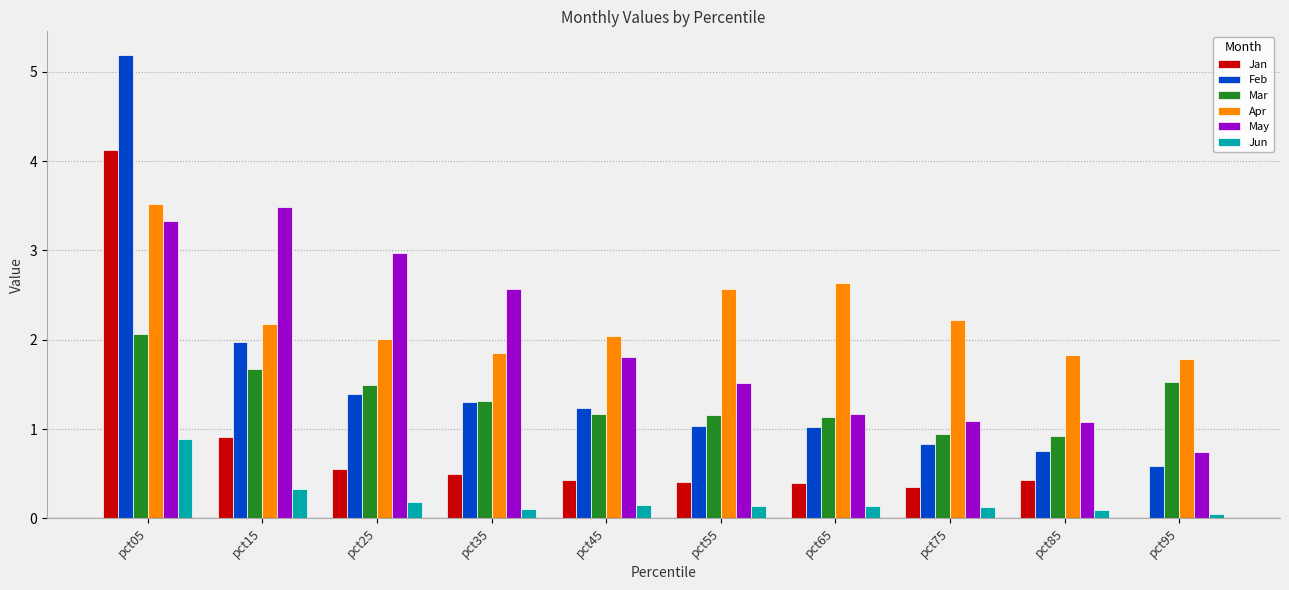

What is the sum of the Mar values at pct65 and pct45?

2.3